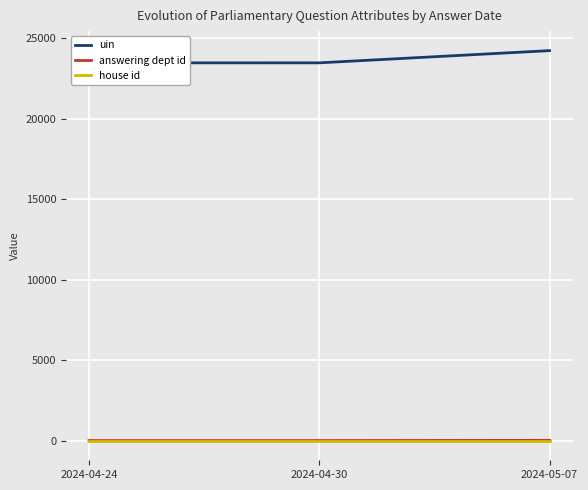

What is the approximate value of answering dept id at 2024-04-30, to the nearest 10?

10